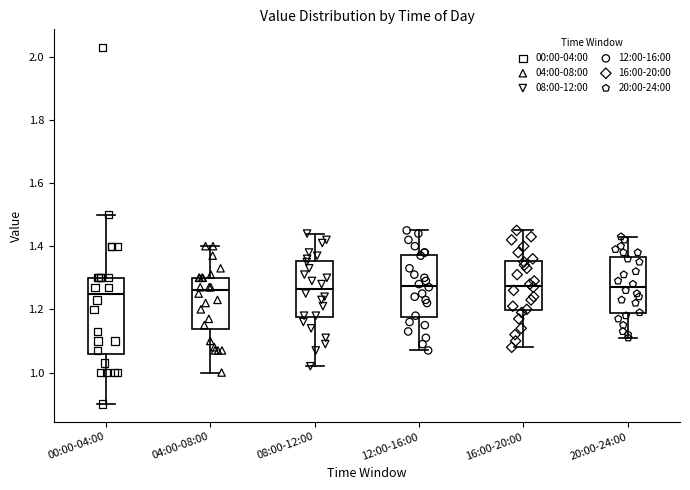

Comparing the boxes themselves (not the whiskers), which one is the tallest?

00:00-04:00